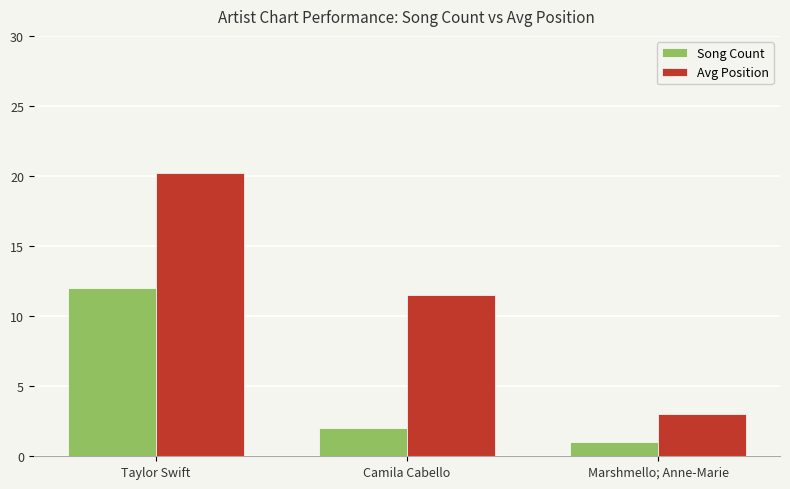

Reading right to left, extract all data points from this chart.

Song Count: 1.0	2.0	12.0
Avg Position: 3.0	11.5	20.2